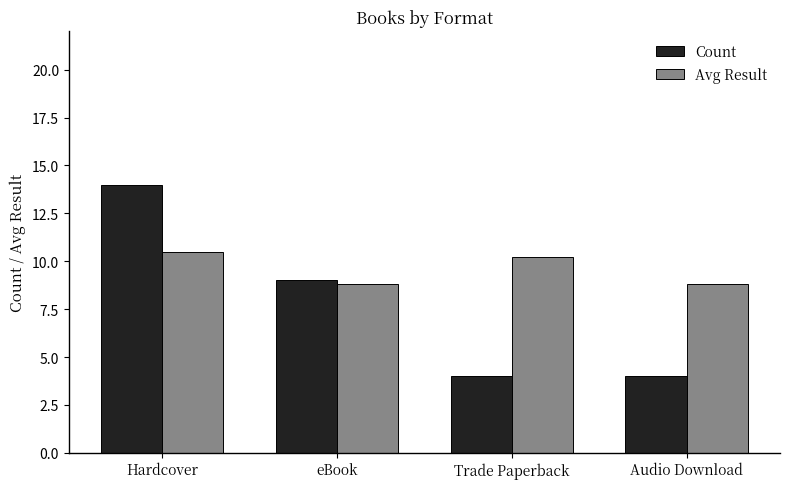

How many data points in Count are less than 9?

2